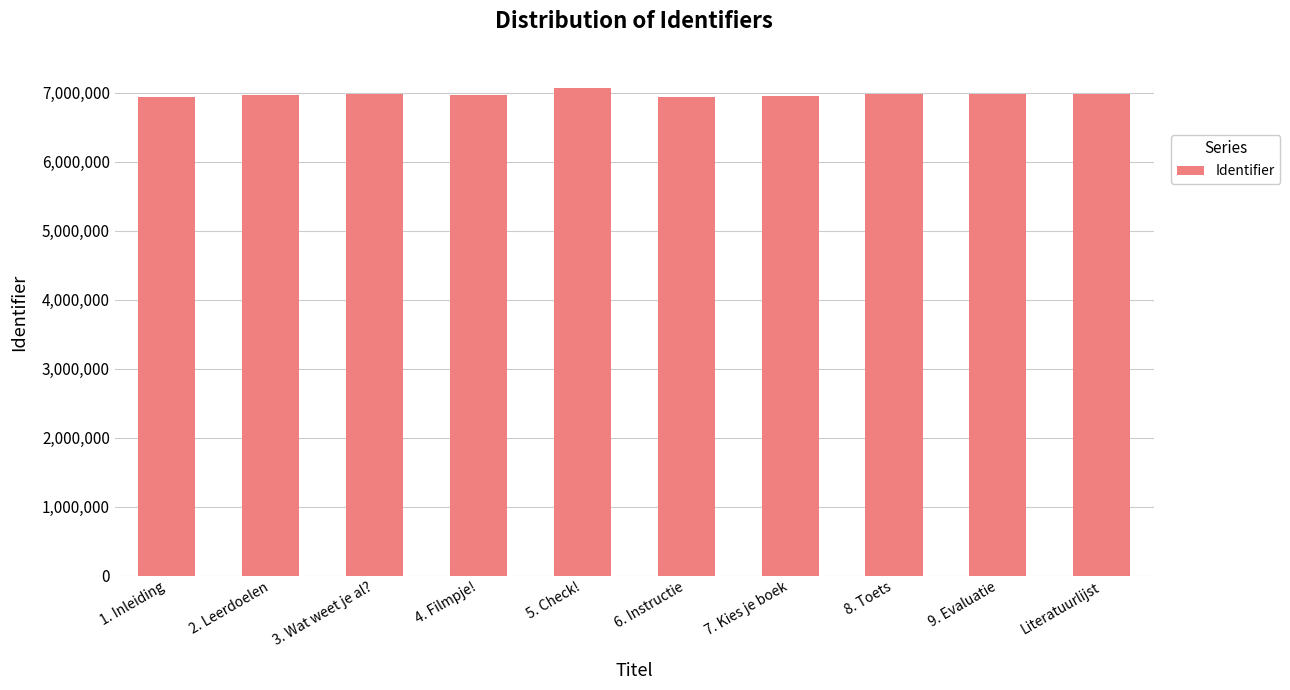

The value at 4. Filmpje! is 3670139. True or false?

False